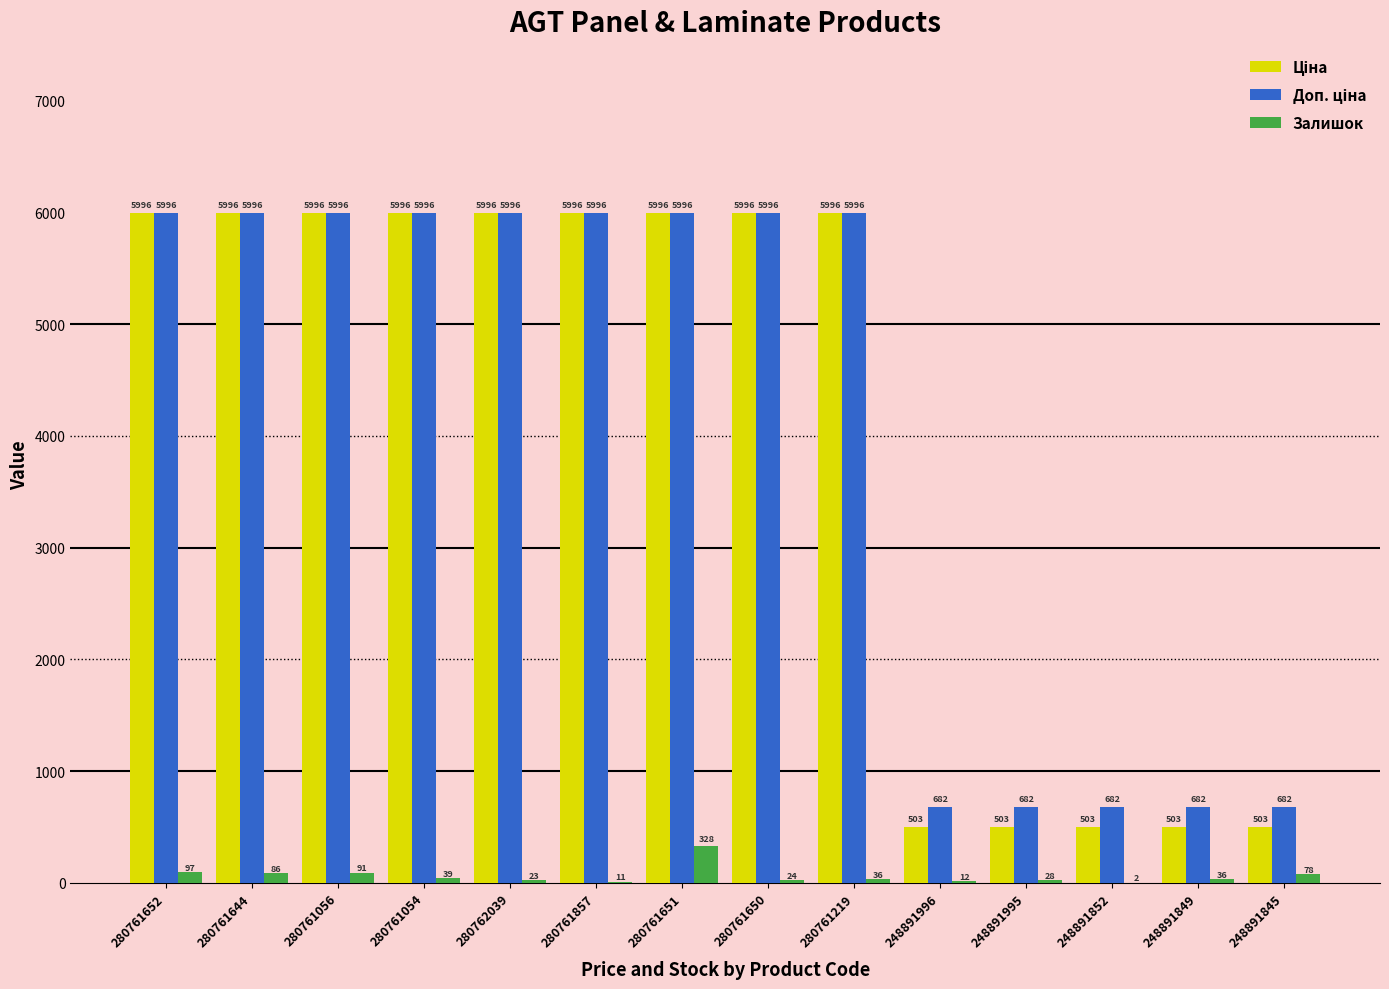

What is the highest value of the Залишок series?

328.0